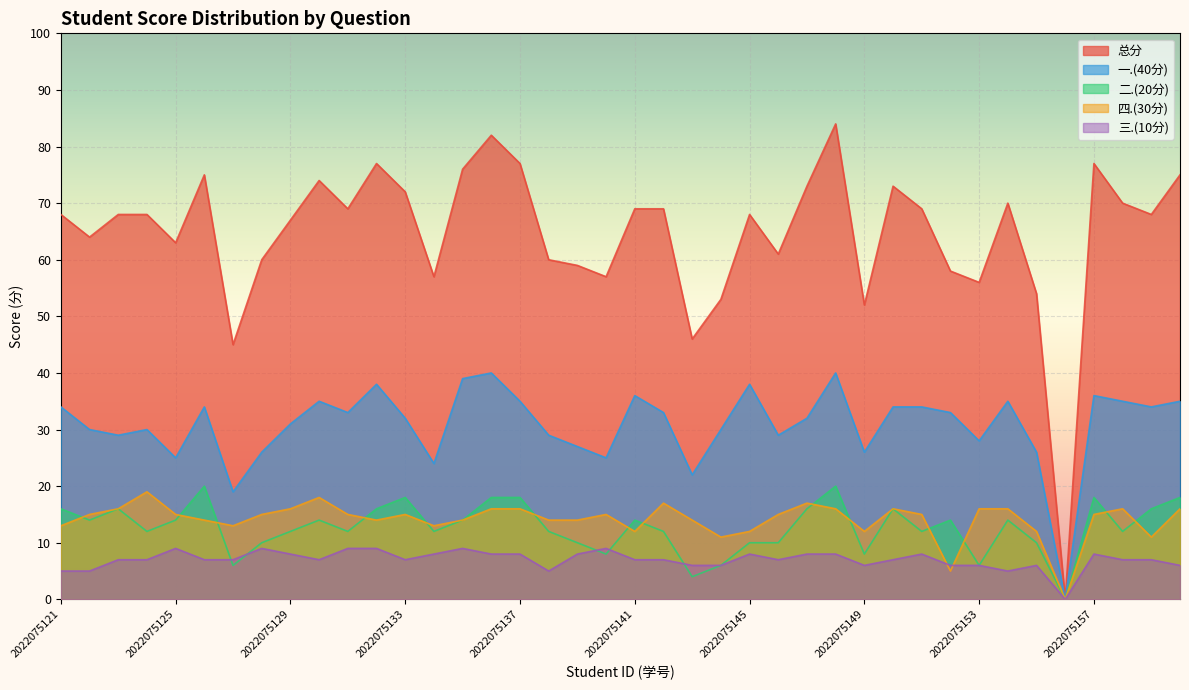

The value of 总分 at 2022075122 is 64. True or false?

True